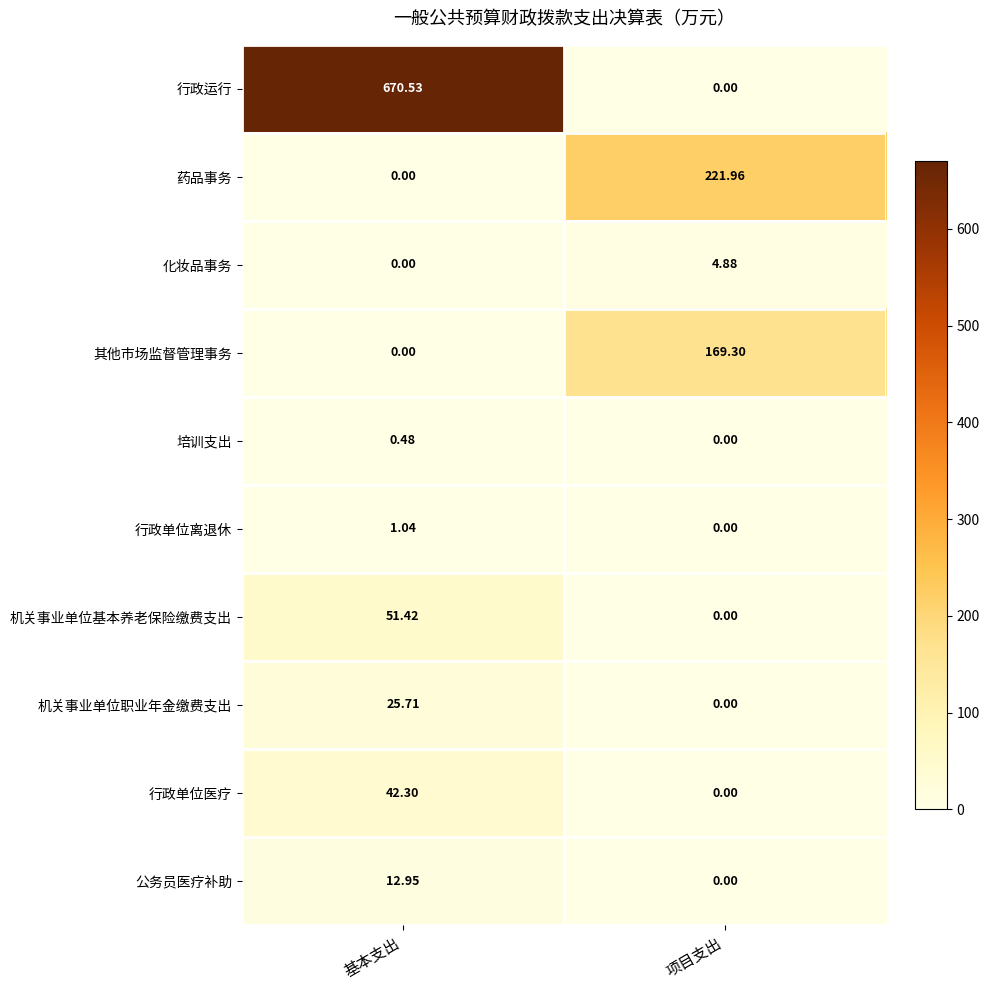

Where is 培训支出 nearest to the value 0?

项目支出